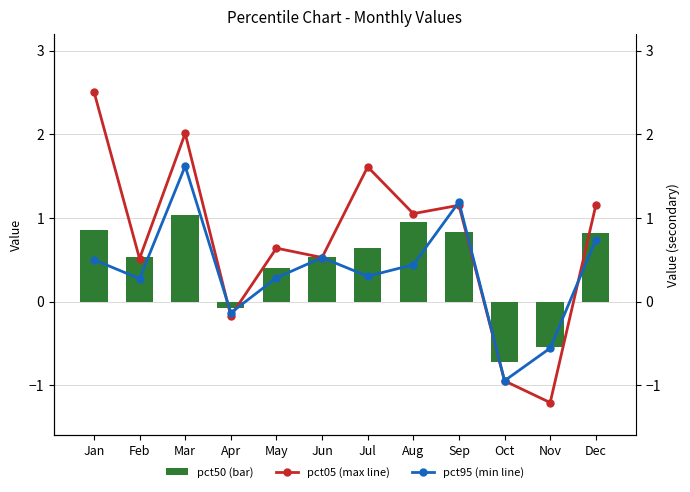

What is the difference between the second highest and second lowest values in the pct50 series?

1.5